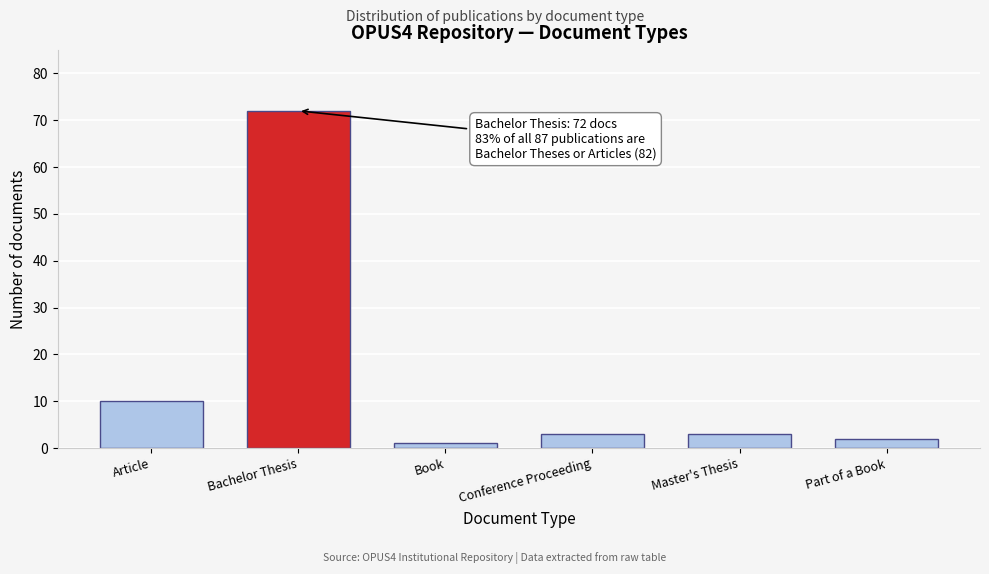

Reading left to right, extract all data points from this chart.

Article=10	Bachelor Thesis=72	Book=1	Conference Proceeding=3	Master's Thesis=3	Part of a Book=2